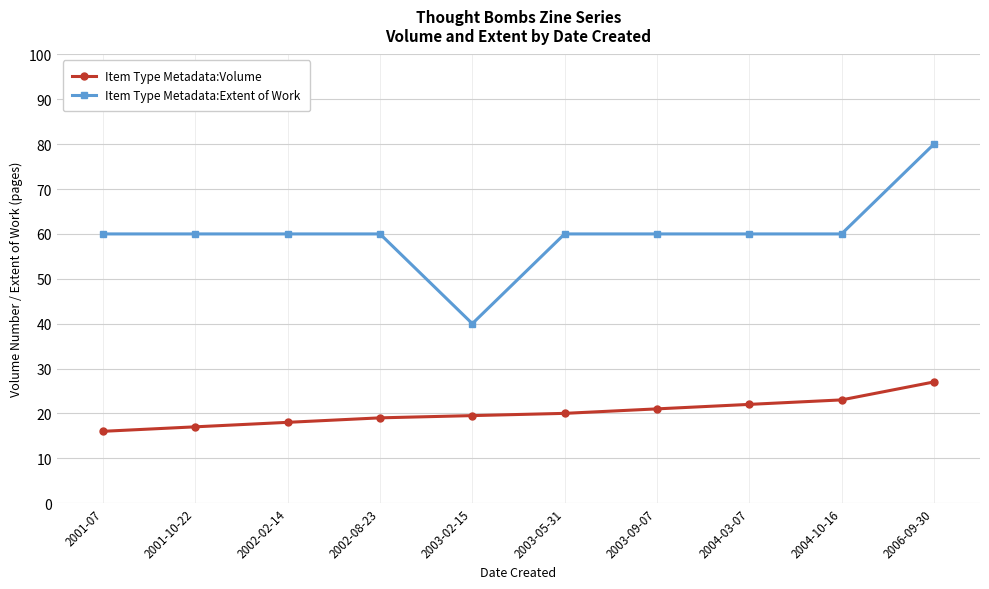

Reading left to right, list all the values displayed in this chart.

Item Type Metadata:Volume: 16.0	17.0	18.0	19.0	19.5	20.0	21.0	22.0	23.0	27.0
Item Type Metadata:Extent of Work: 60.0	60.0	60.0	60.0	40.0	60.0	60.0	60.0	60.0	80.0